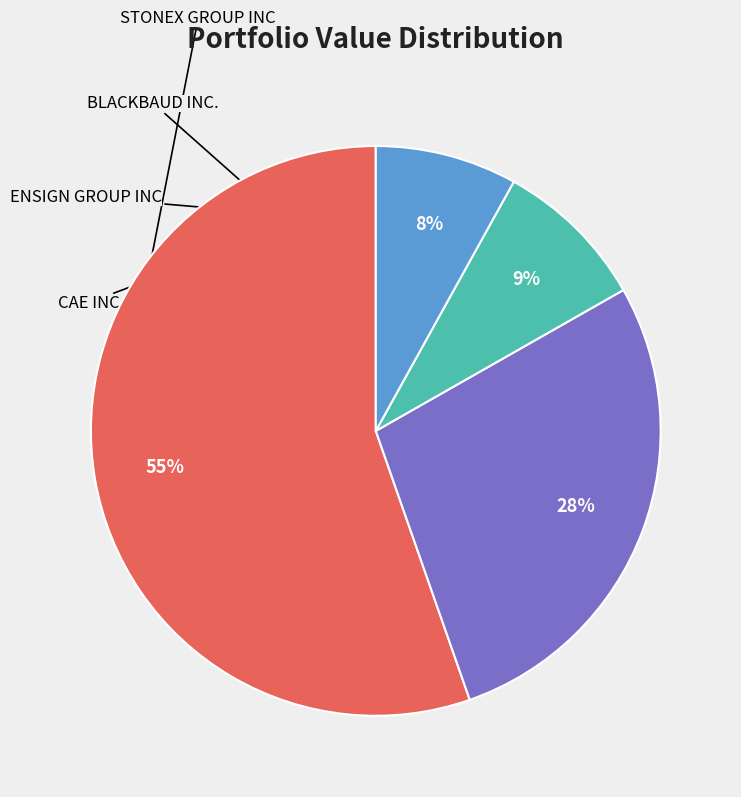

Which slice is the smallest?

CAE INC